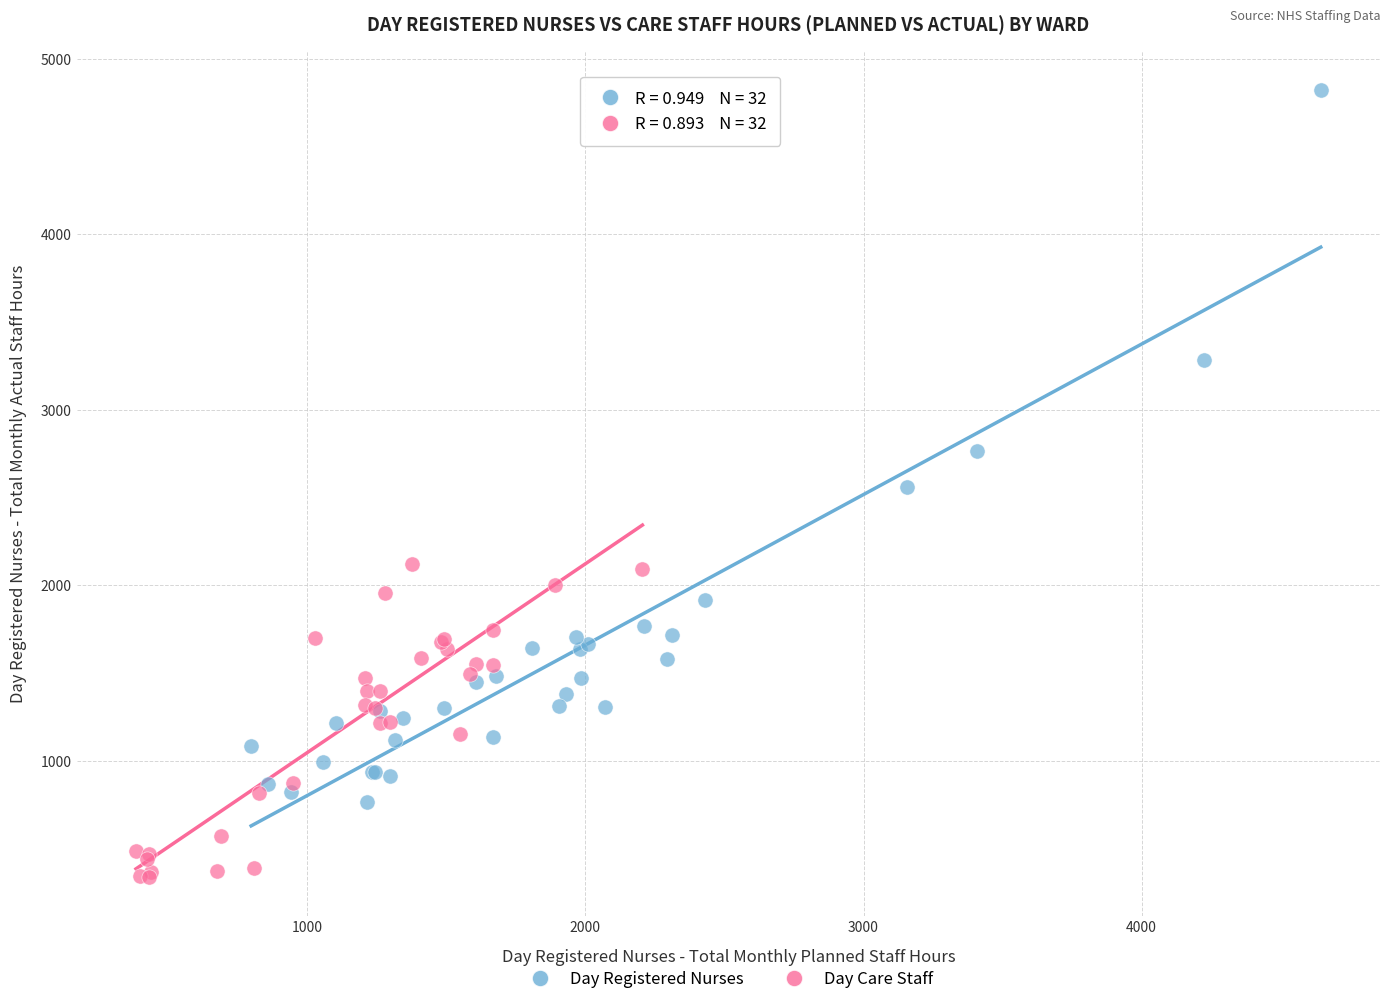

Which series reaches the maximum Y coordinate?

Day Registered Nurses